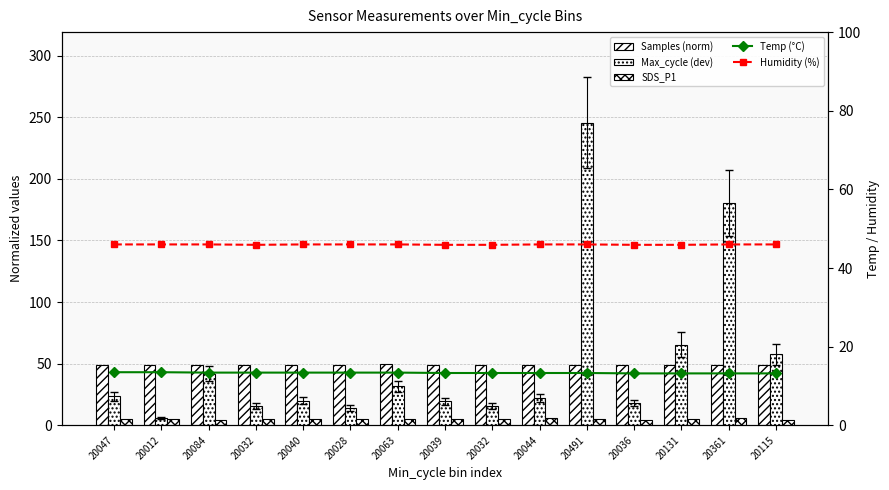

The value of Humidity (%) at 20491 is 46.0. True or false?

True